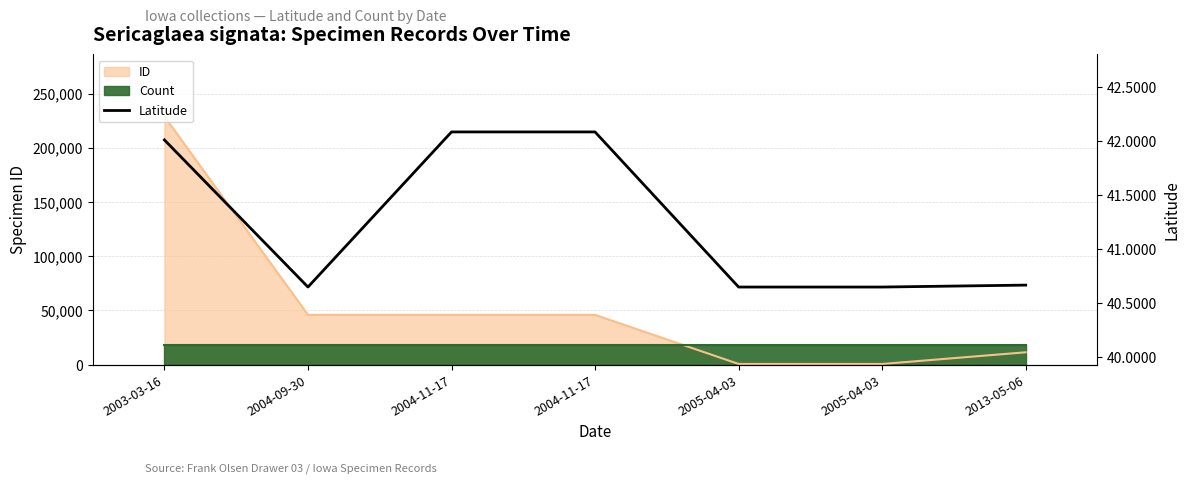

Reading right to left, what are all the values shown in this chart?

40.7	40.6	40.6	42.1	42.1	40.6	42.0